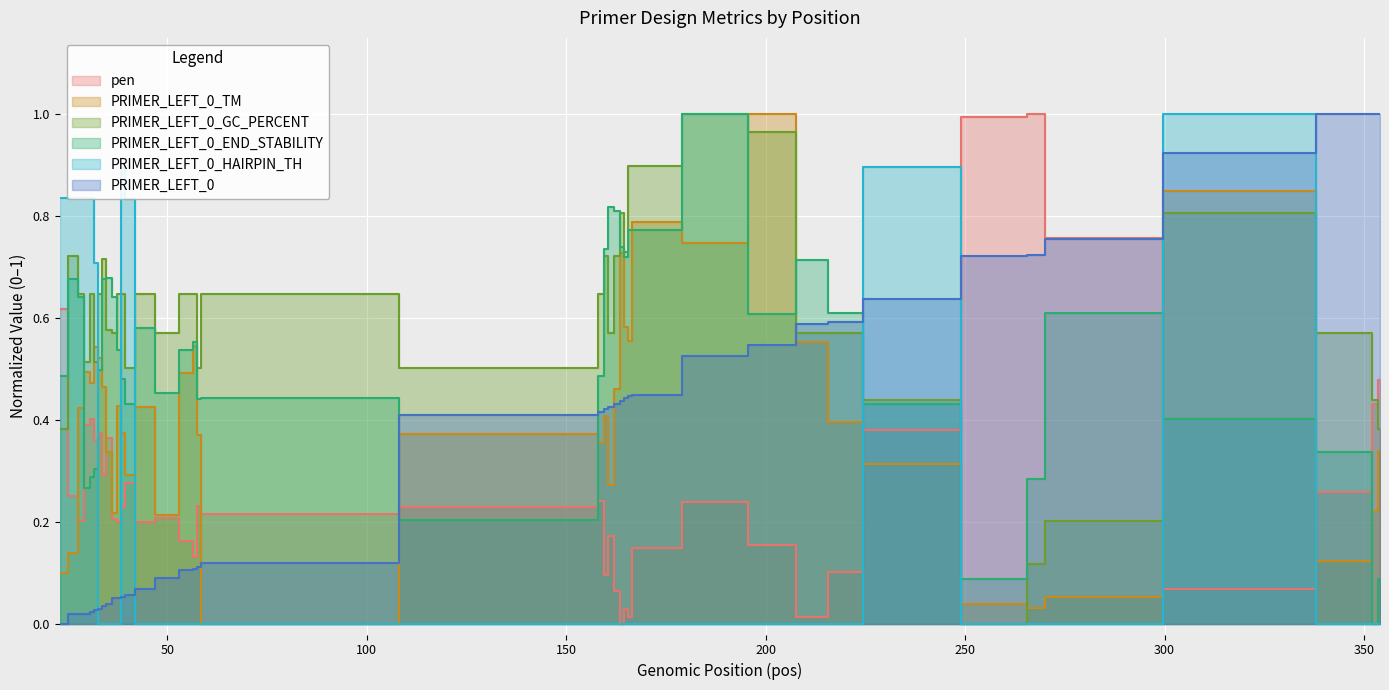

At which category does PRIMER_LEFT_0_HAIRPIN_TH reach its first local peak?

39